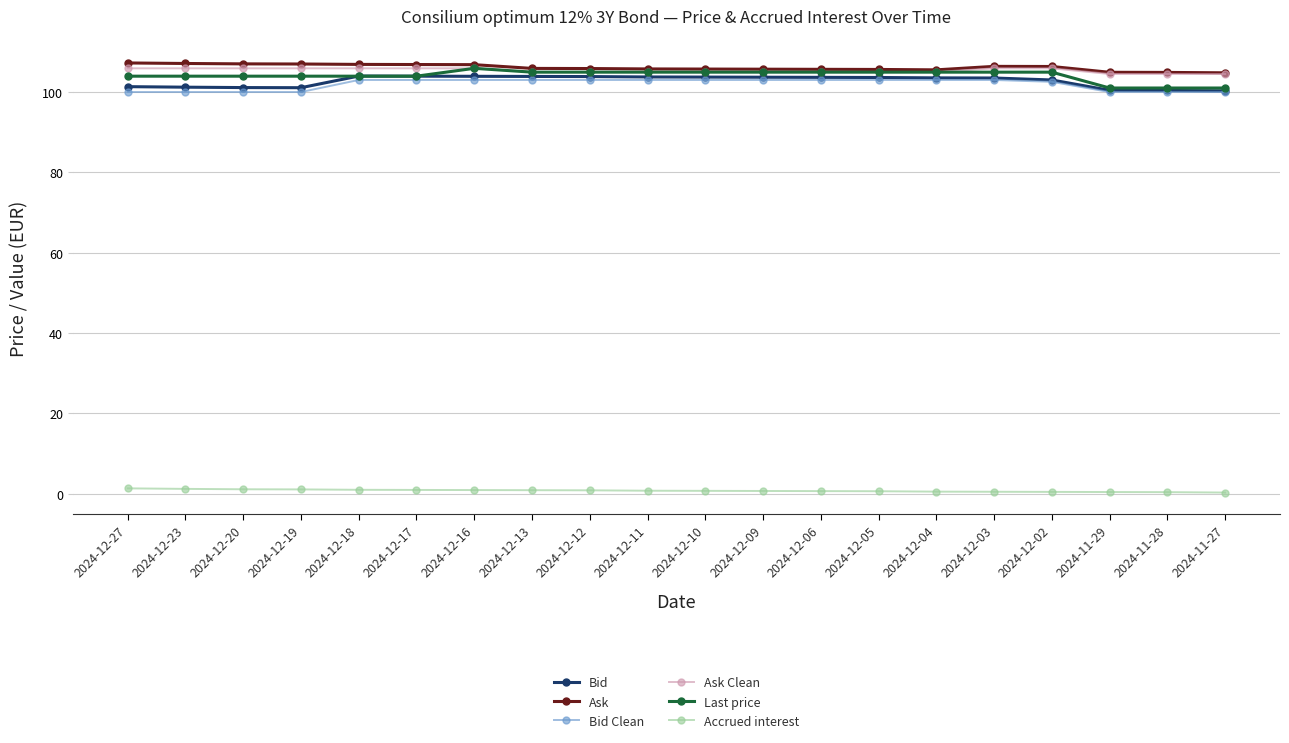

True or false: Ask Clean and Accrued interest intersect in this chart.

False